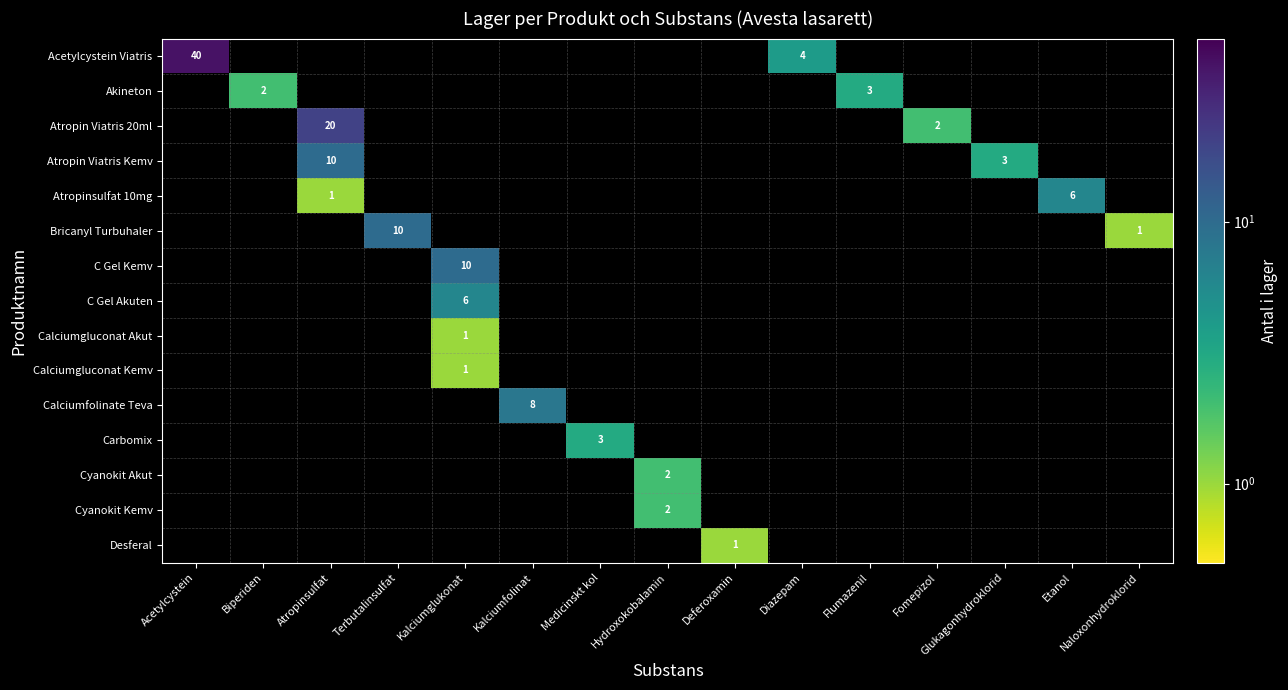

Which category has the highest value across all series?

Acetylcystein